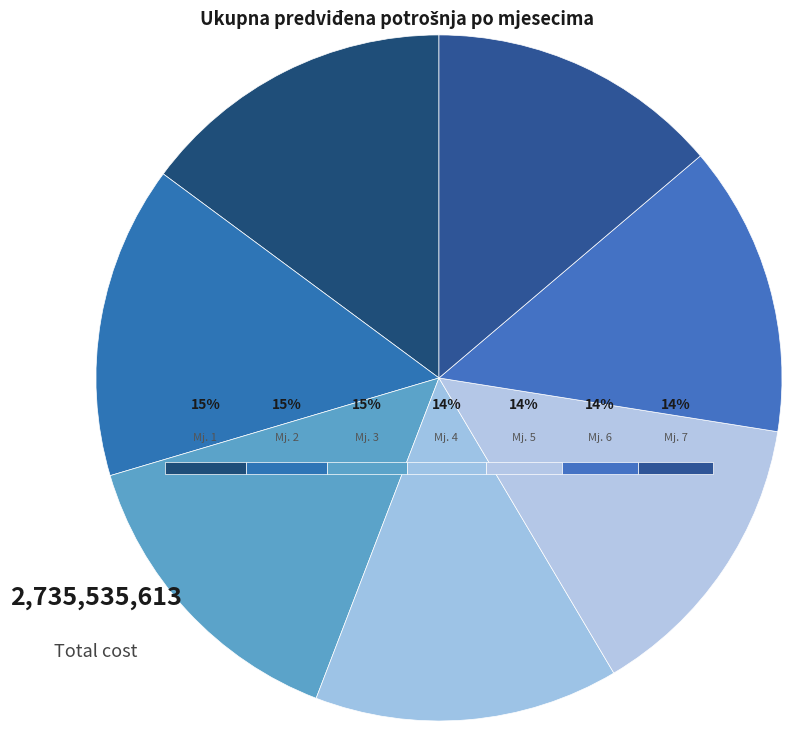

True or false: 2 accounts for 22% of the total.

False